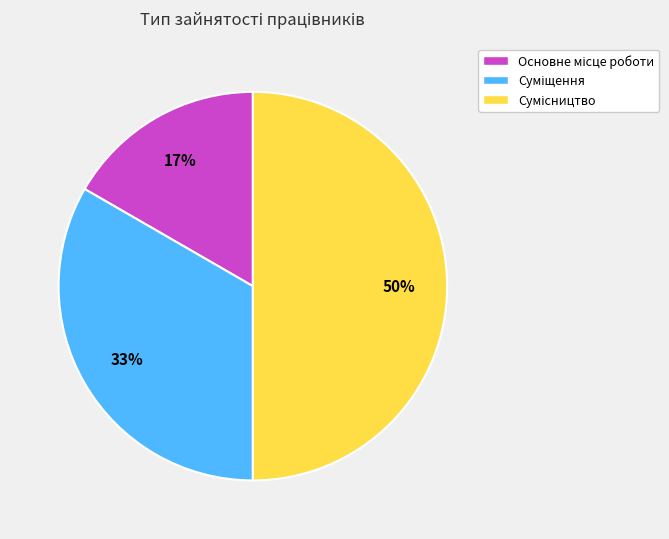

To the nearest percent, what is the difference between the largest and smallest slice percentages?

33%